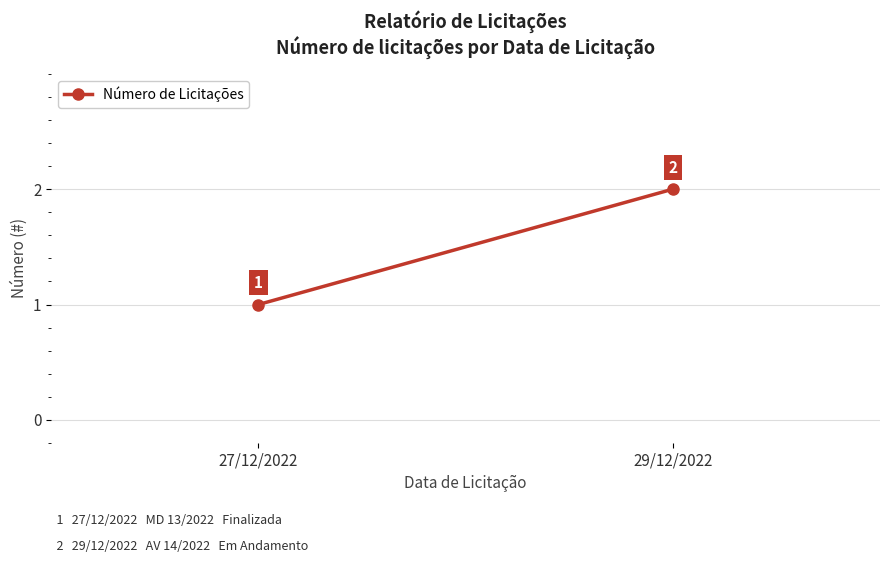

Which category has the lowest value across all series?

27/12/2022